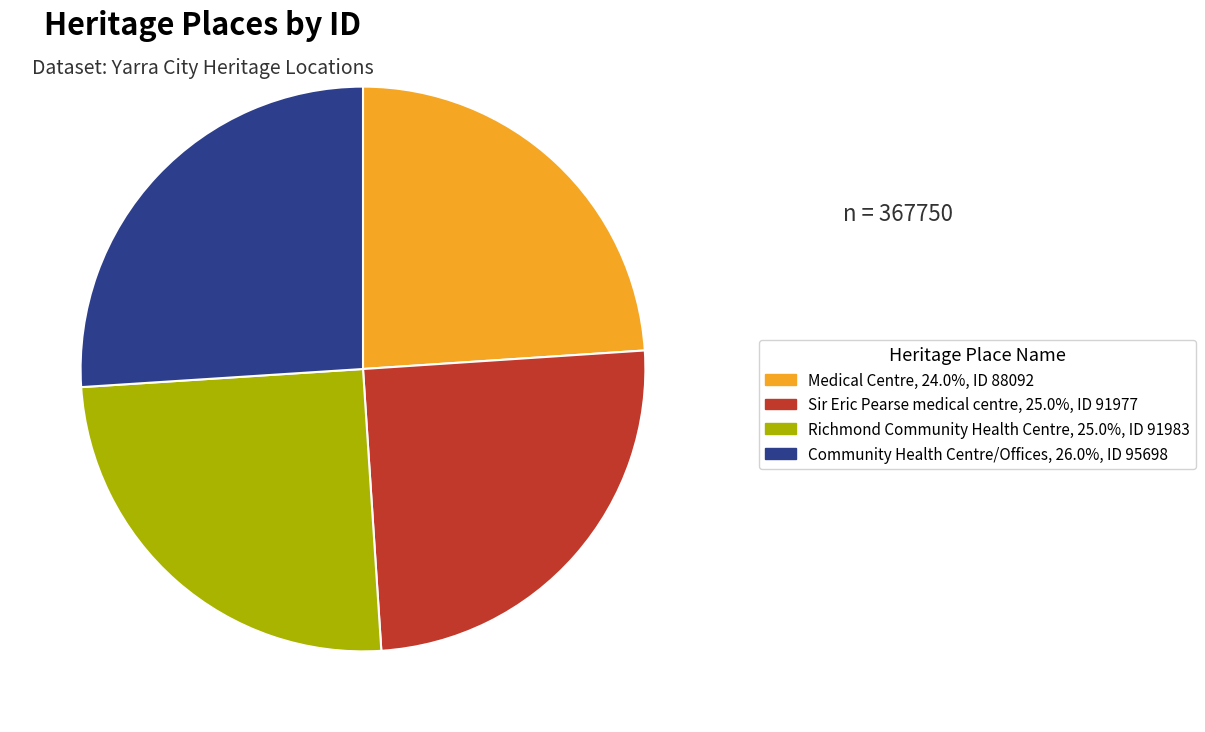

Is Richmond Community Health Centre the majority of the pie?

No